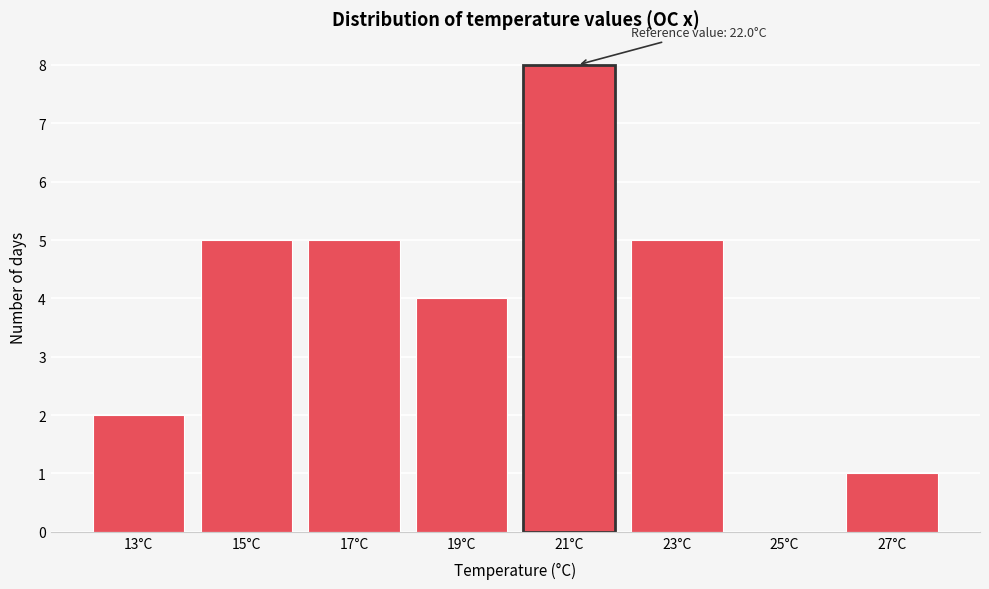

Reading right to left, transcribe all the data shown in this chart.

27°C=1	25°C=0	23°C=5	21°C=8	19°C=4	17°C=5	15°C=5	13°C=2